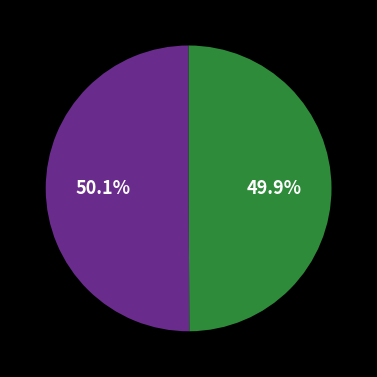

Is there a majority slice in this chart?

Yes